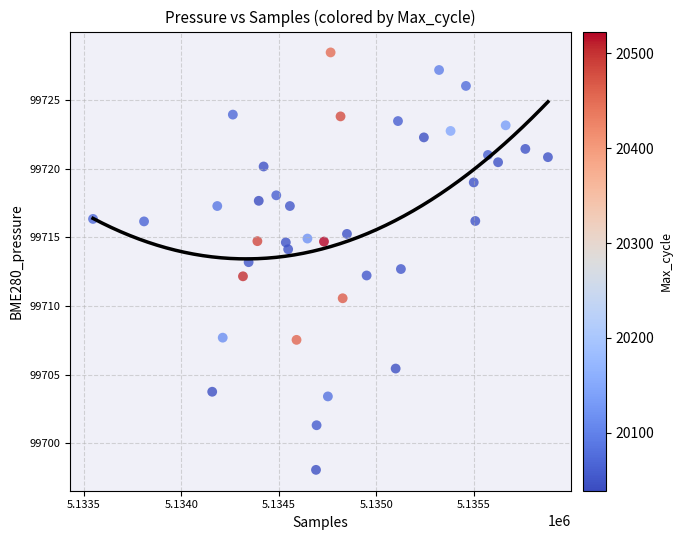

What is the range of Y values (max minus min)?

30.4